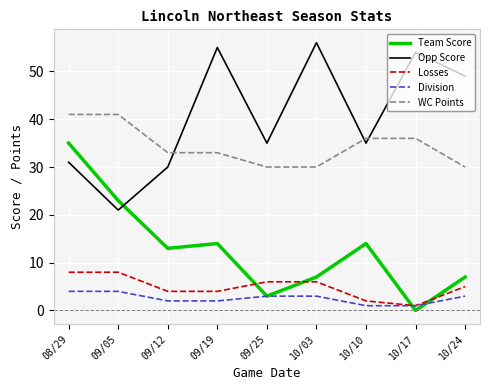

What is the difference between the highest and lowest values at 09/05?

37